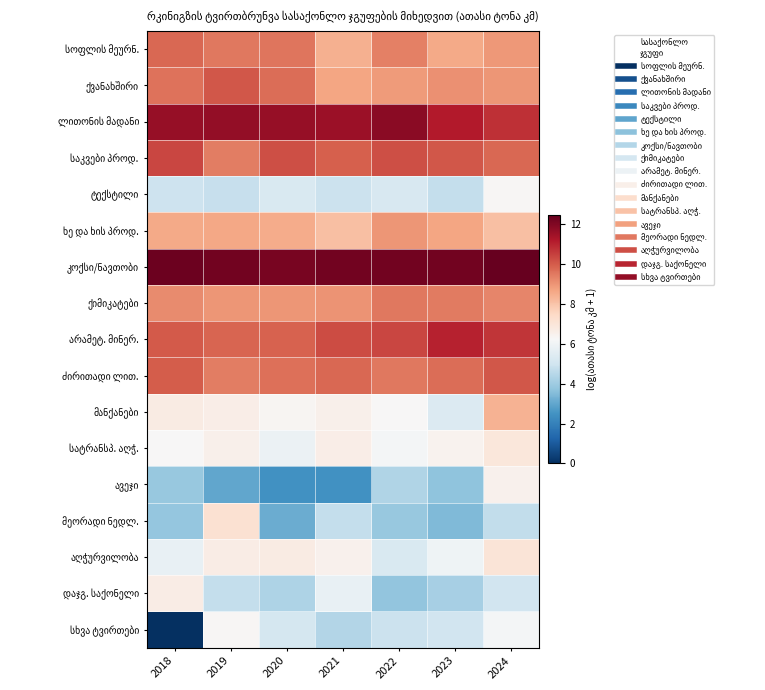

What is the greatest value displayed?

12.5